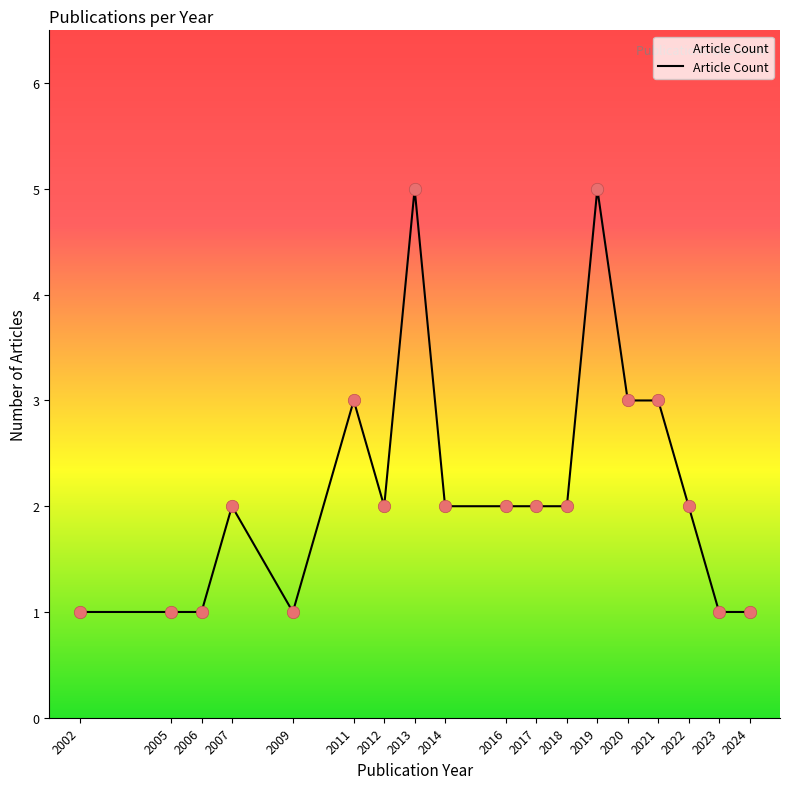

Which has a higher value, 2005 or 2014?

2014